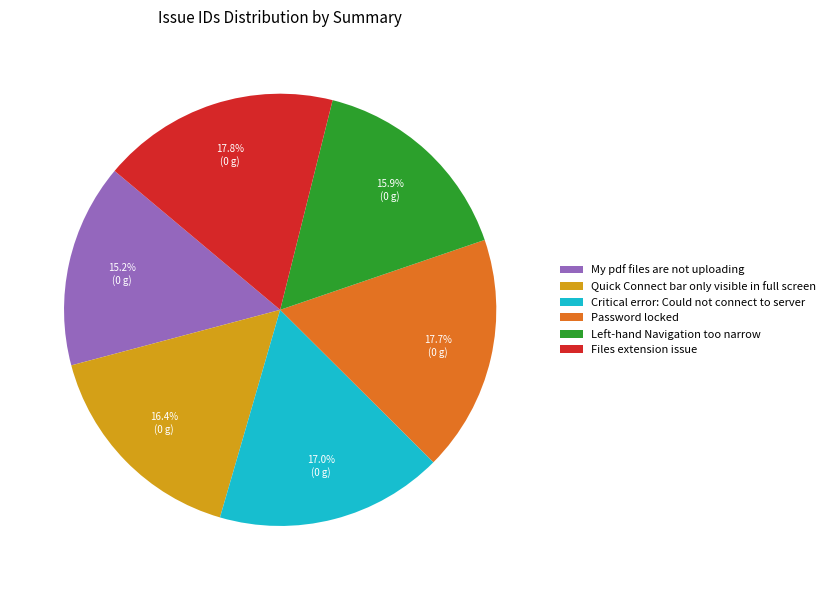

Which category has the smallest portion of the pie?

My pdf files are not uploading